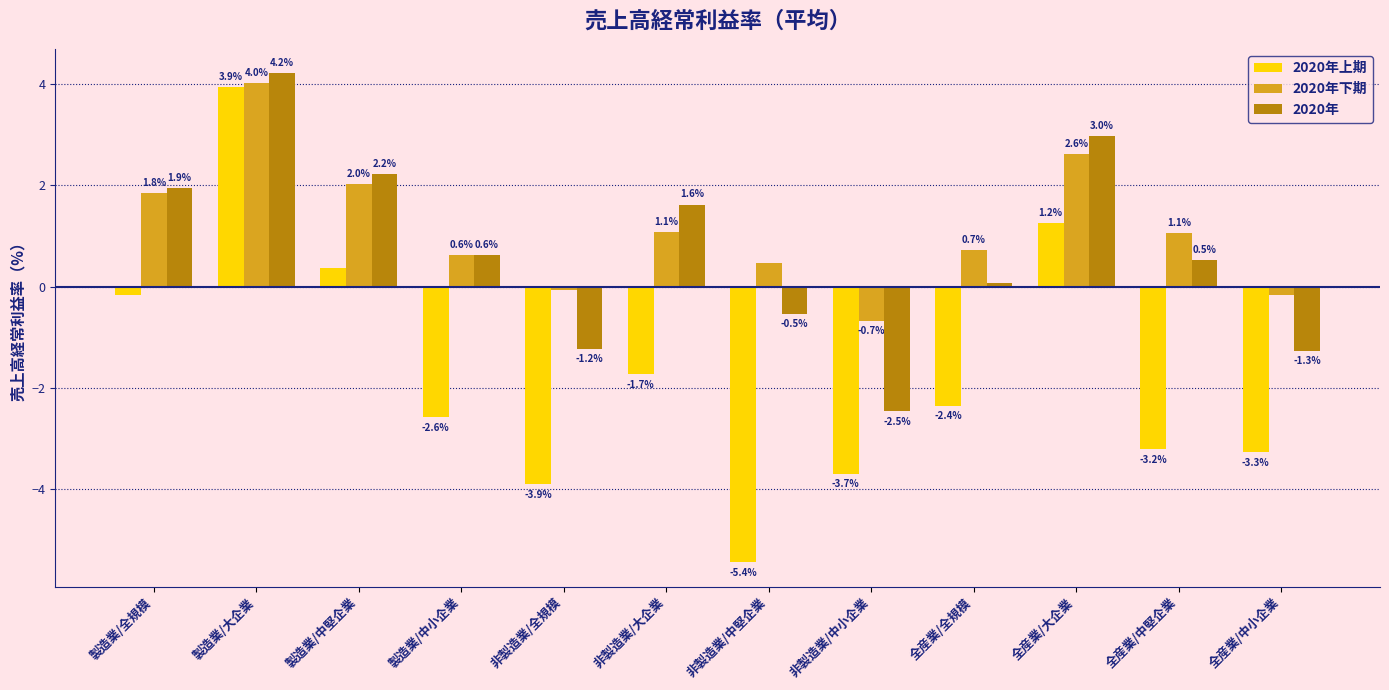

Which label corresponds to the largest value in the chart?

製造業/大企業